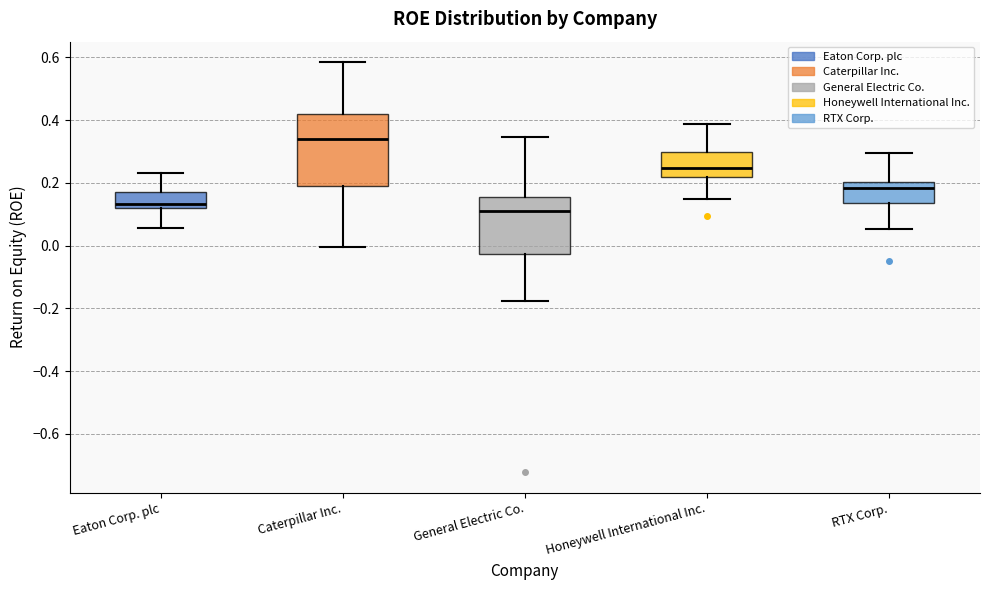

Where does the upper whisker of the box for Honeywell International Inc. end on the y-axis? The values are not printed on the chart, so give them approximately, as read against the axis.

0.38